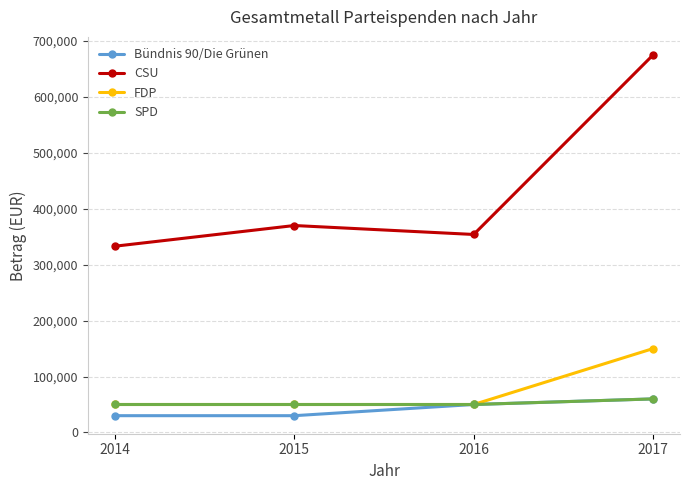

Reading left to right, list all the values displayed in this chart.

Bündnis 90/Die Grünen: 2014=30000	2015=30000	2016=50000	2017=60000
CSU: 2014=333000	2015=370000	2016=354000	2017=675000
FDP: 2014=50000	2015=50000	2016=50000	2017=150000
SPD: 2014=50000	2015=50000	2016=50000	2017=60000